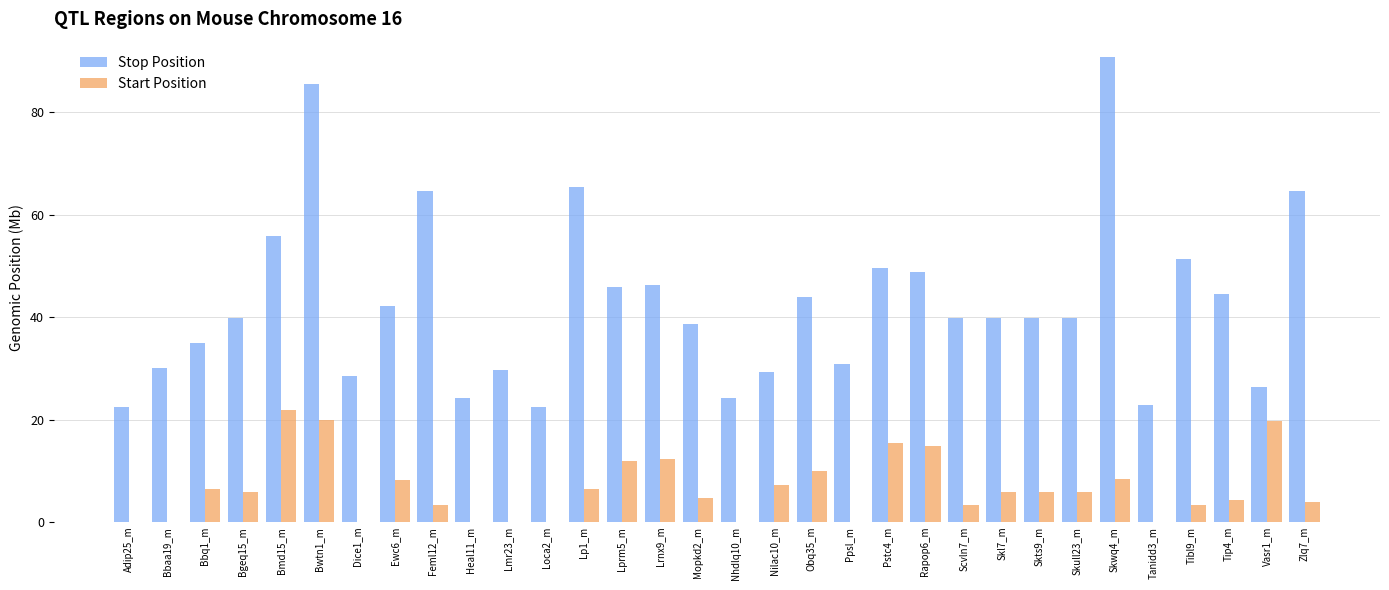

What are all the series names shown in the legend?

Stop Position, Start Position